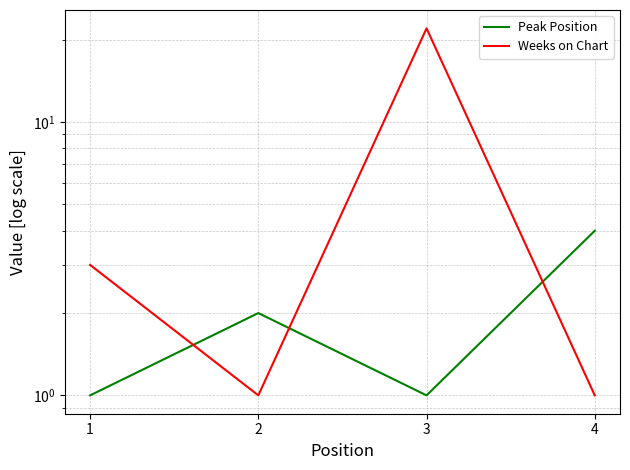

The Weeks on Chart series shows 3 at 1. True or false?

True